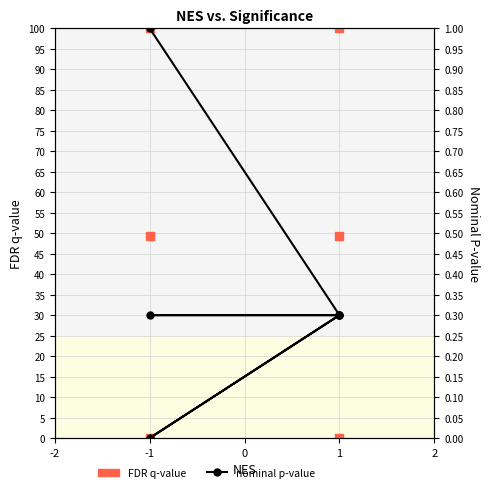

What are all the series names shown in the legend?

nominal p-value, FDR q-value